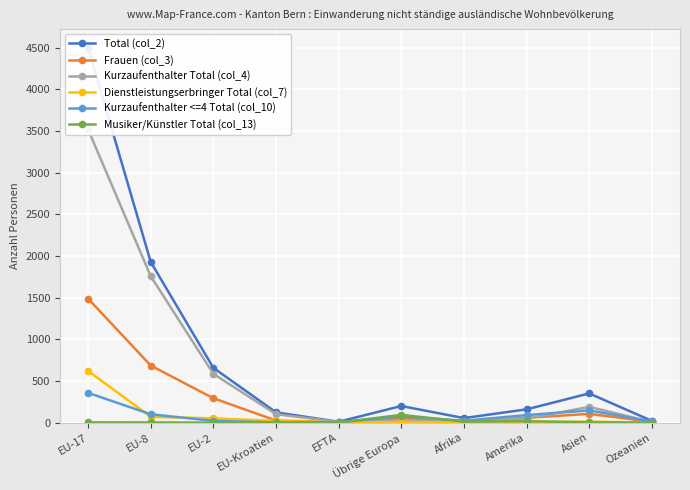

True or false: Kurzaufenthalter Total (col_4) and Dienstleistungserbringer Total (col_7) intersect in this chart.

False